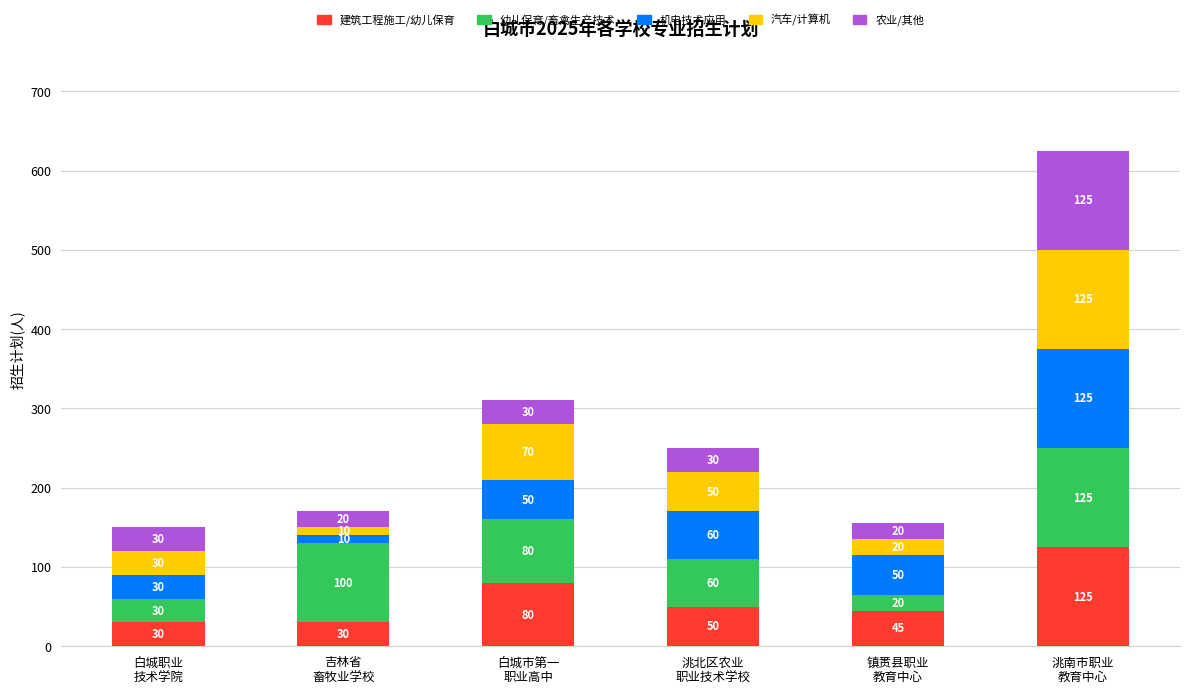

Reading right to left, transcribe the values for 建筑工程施工/幼儿保育.

125	45	50	80	30	30